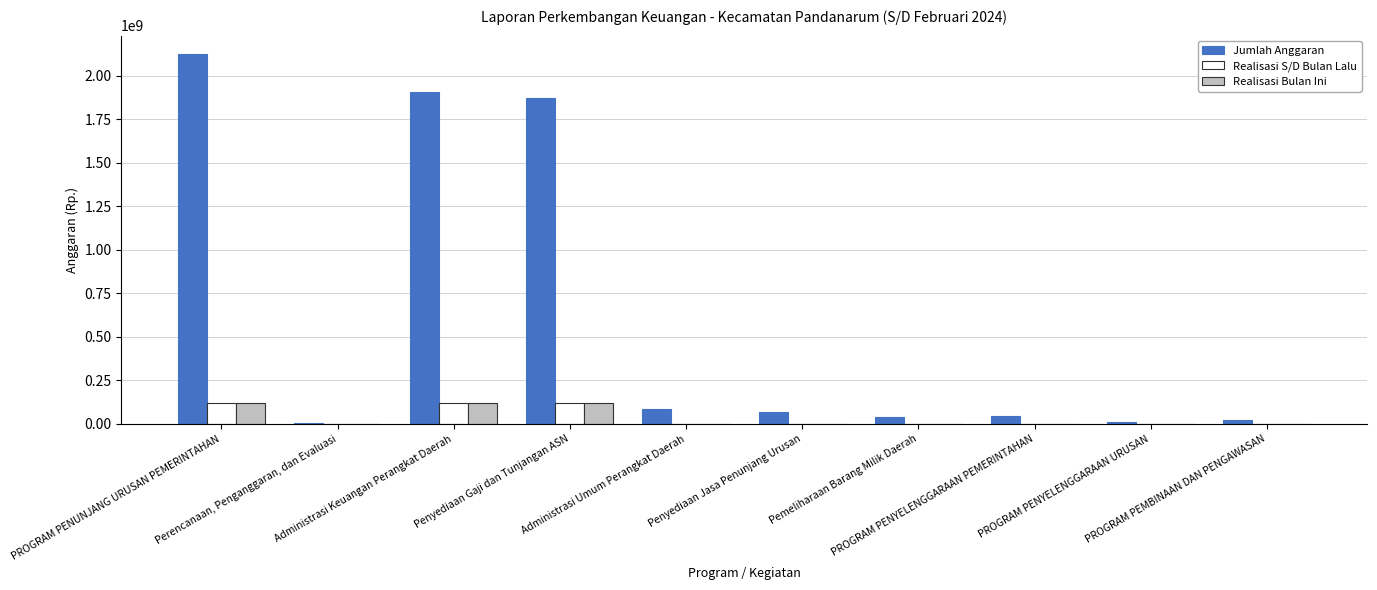

What is the maximum value shown in the chart?

2124576048